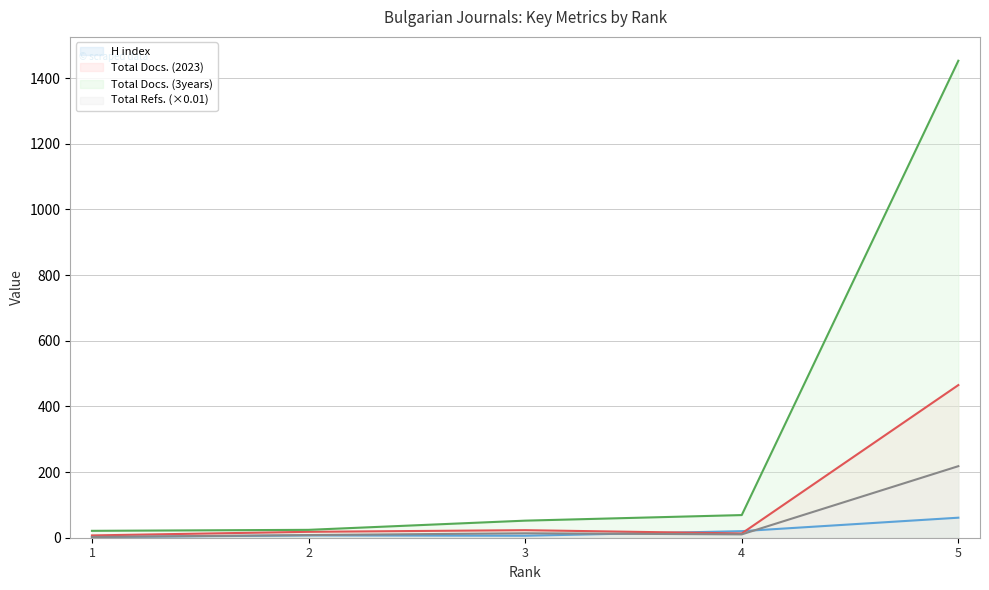

How many lines are shown in the chart?

4